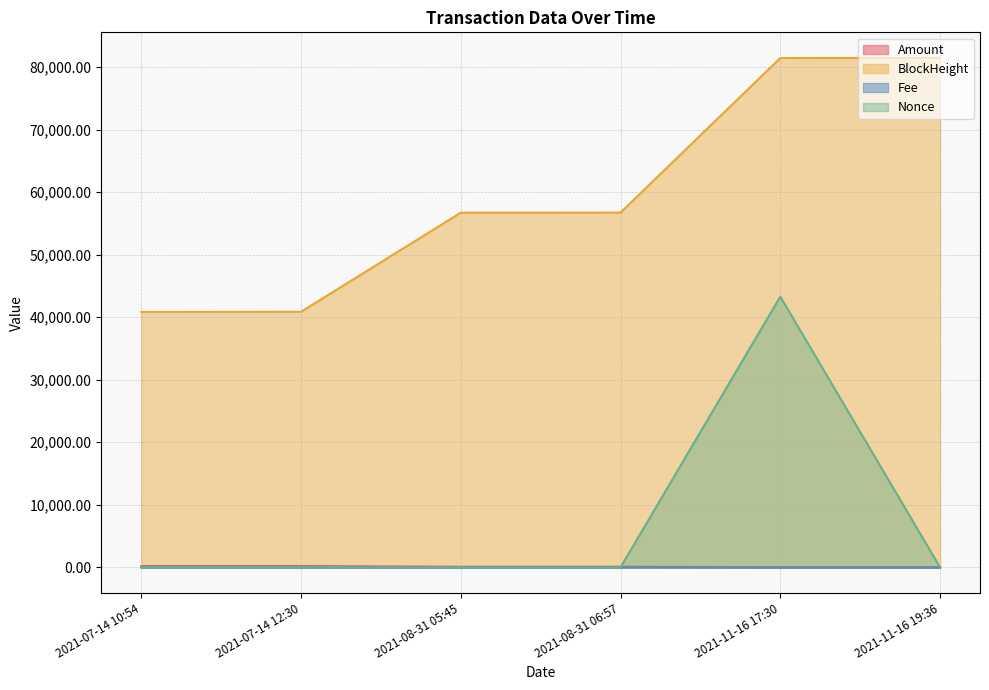

True or false: Amount and Fee cross at least once.

False